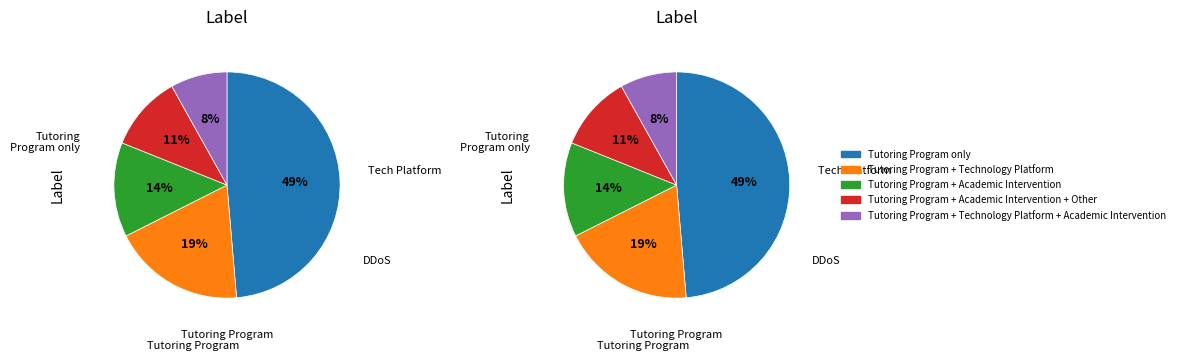

Is it true that Tutoring Program + Academic Intervention + Other is 11% of the pie?

True